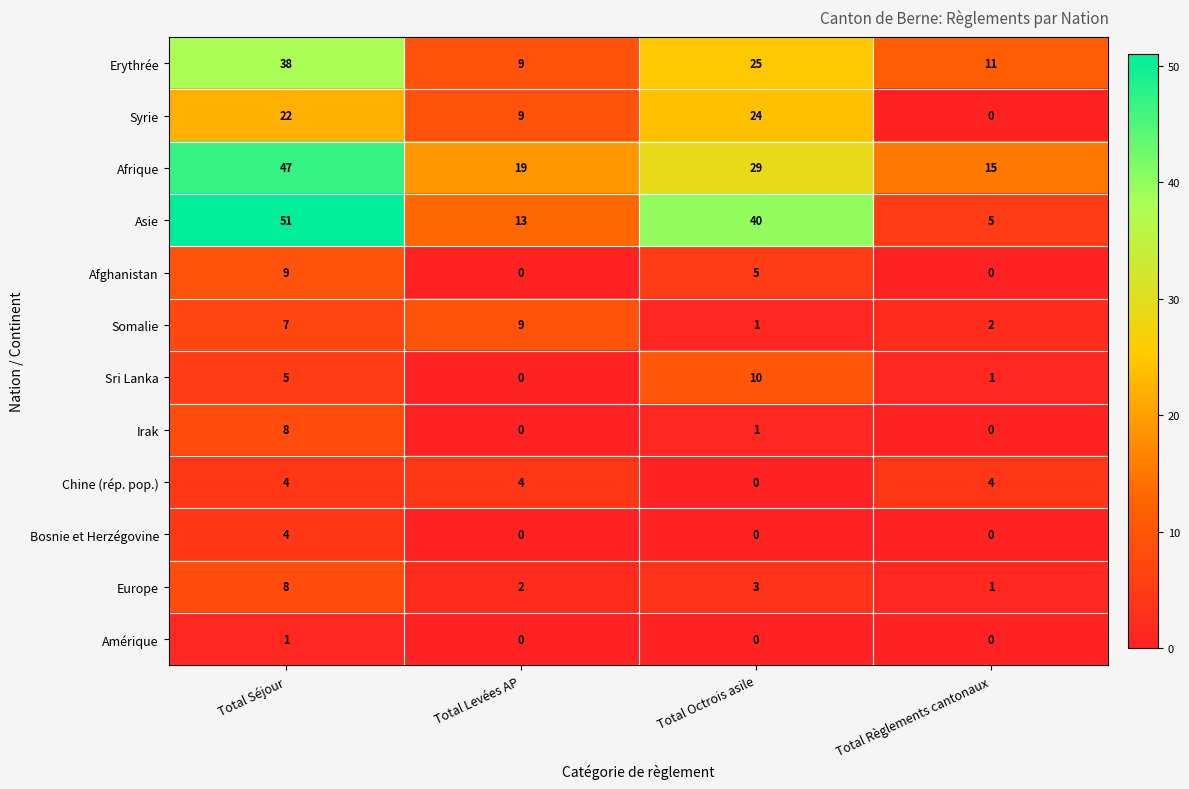

Is it true that Europe equals 5 at Total Séjour?

False